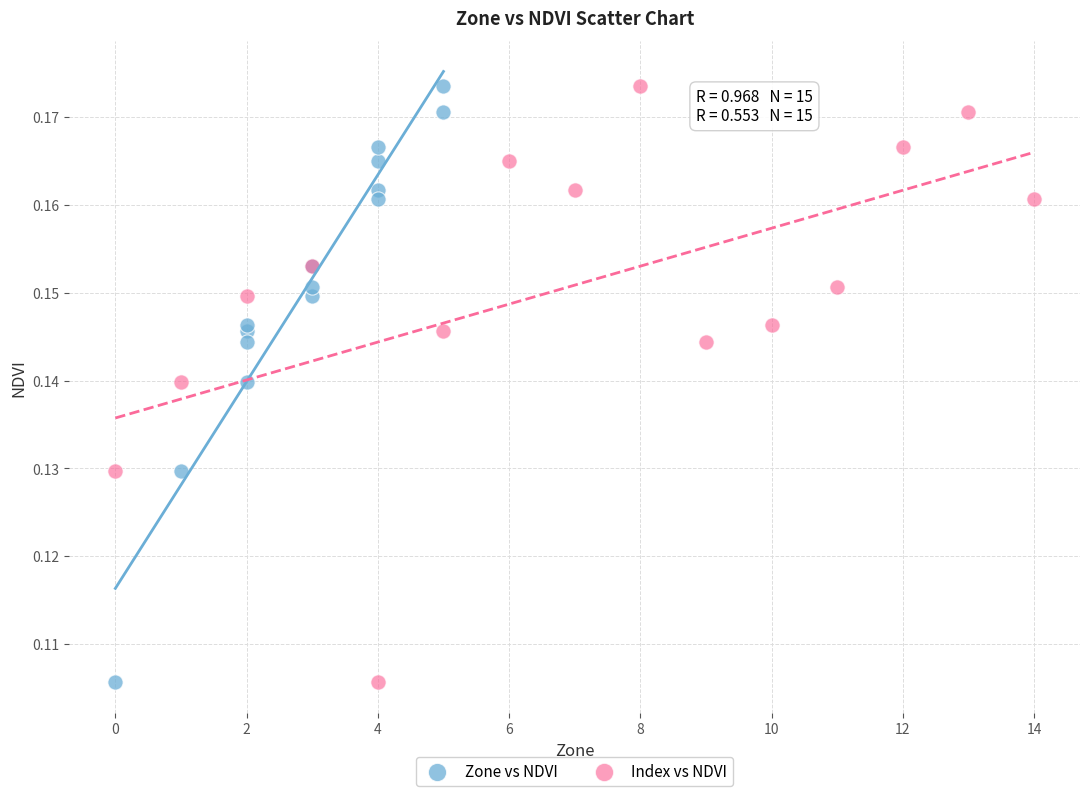

What are all the series names shown in the legend?

Zone vs NDVI, Index vs NDVI